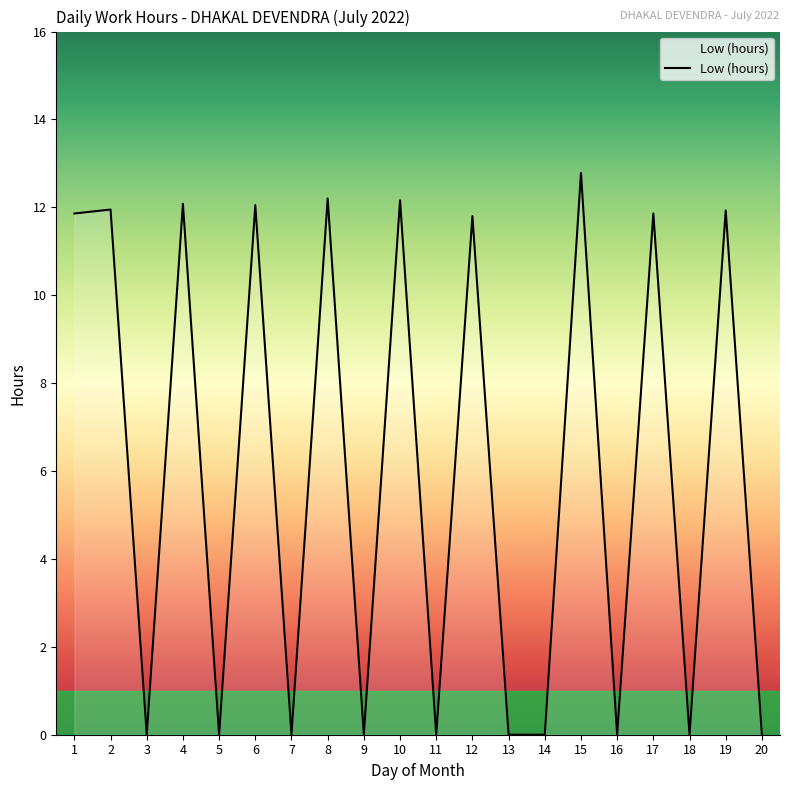

What is the difference between the values at 4 and 9?

12.1